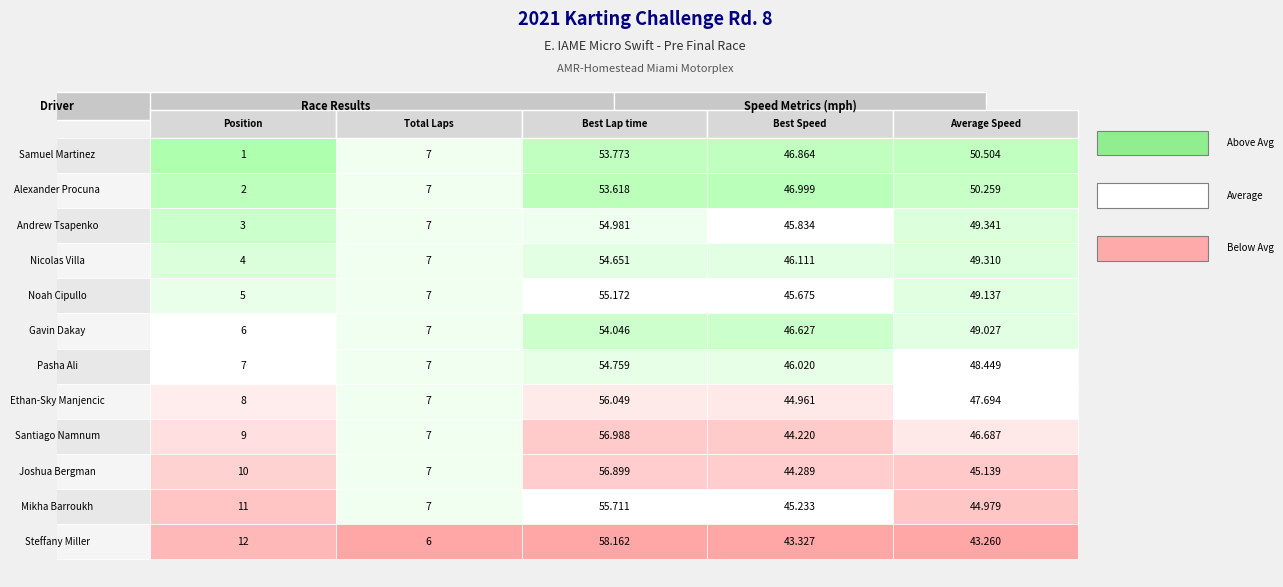

Which series has the largest range (max minus min)?

Samuel Martinez